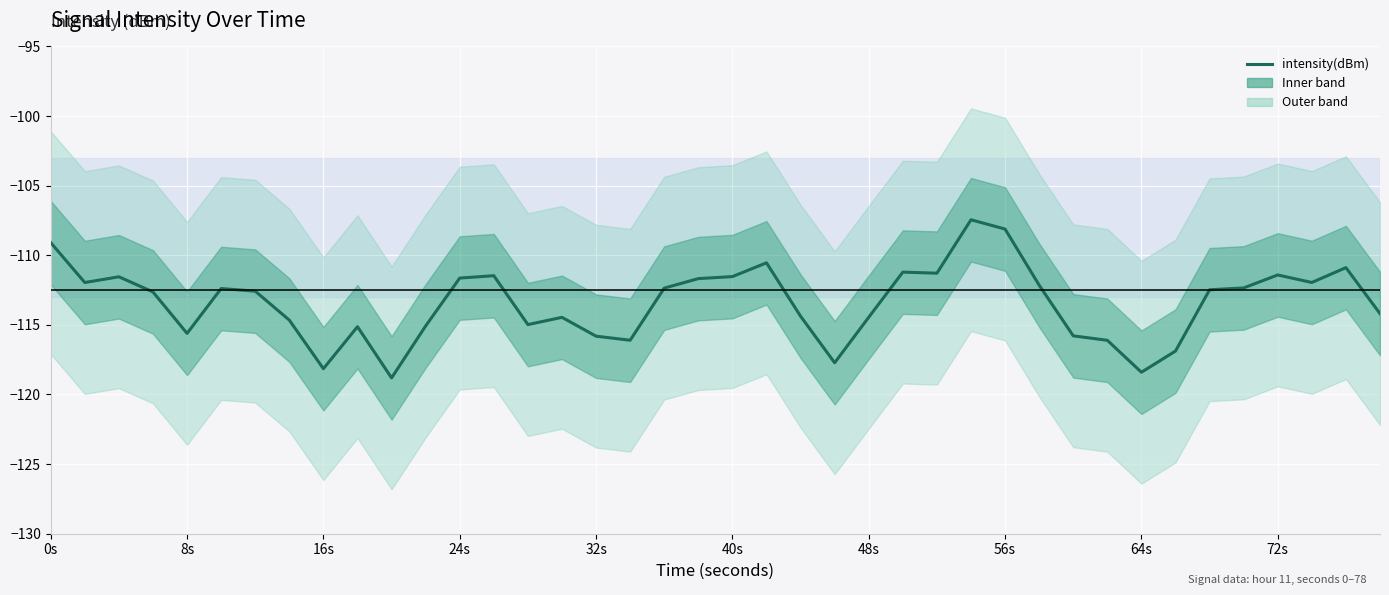

True or false: the data shows -112.1 at 29.

True